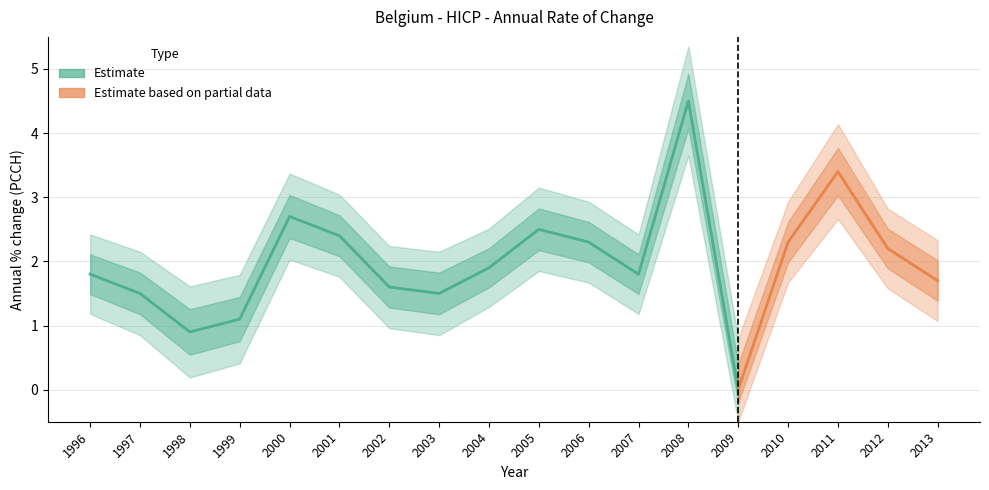

What is the approximate value at 2011?

3.4